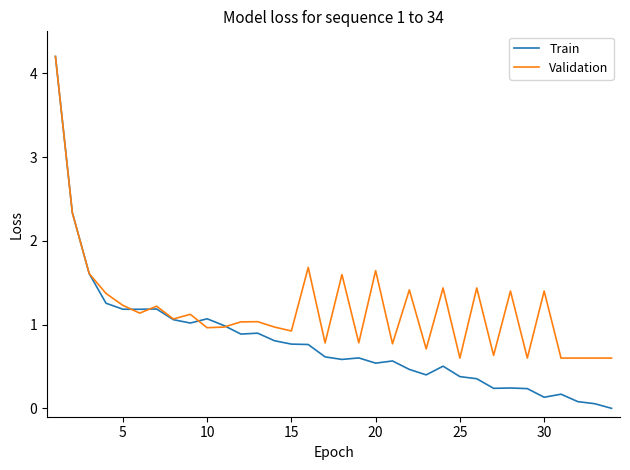

List the series in order of their overall mean, highest first.

Validation, Train